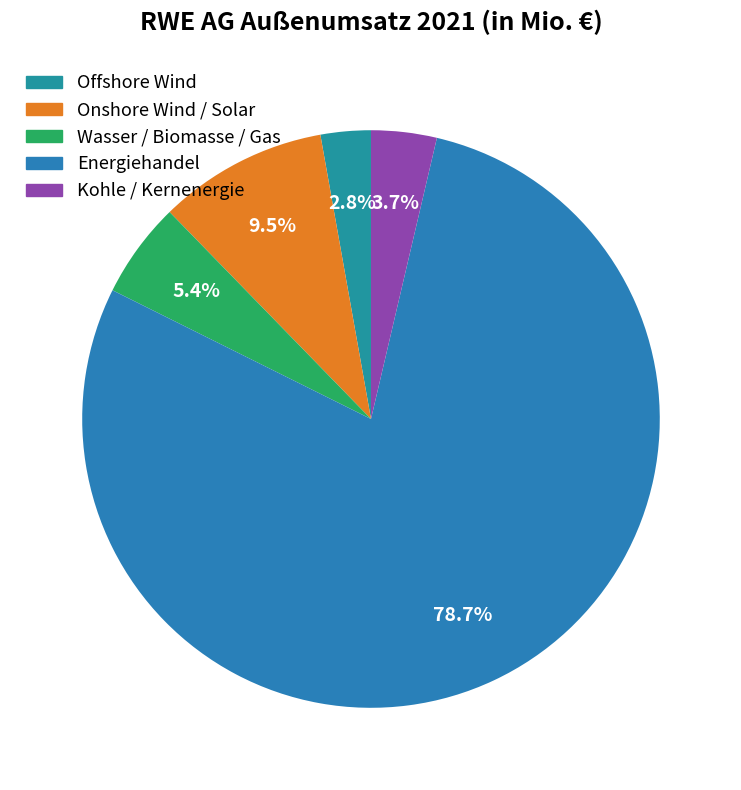

Rank the categories by value from lowest to highest.

Offshore Wind, Kohle / Kernenergie, Wasser / Biomasse / Gas, Onshore Wind / Solar, Energiehandel